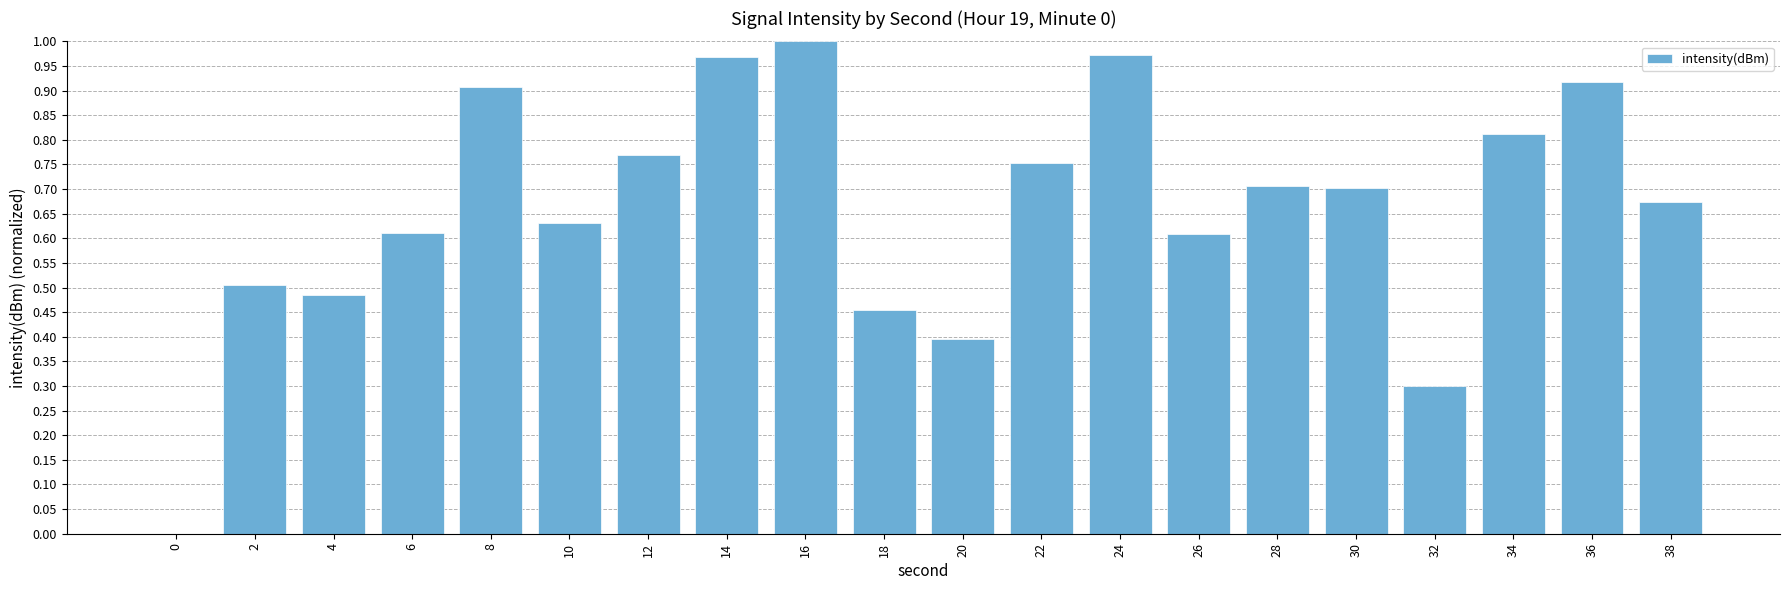

Are the bars grouped side by side (vs. stacked)?

No